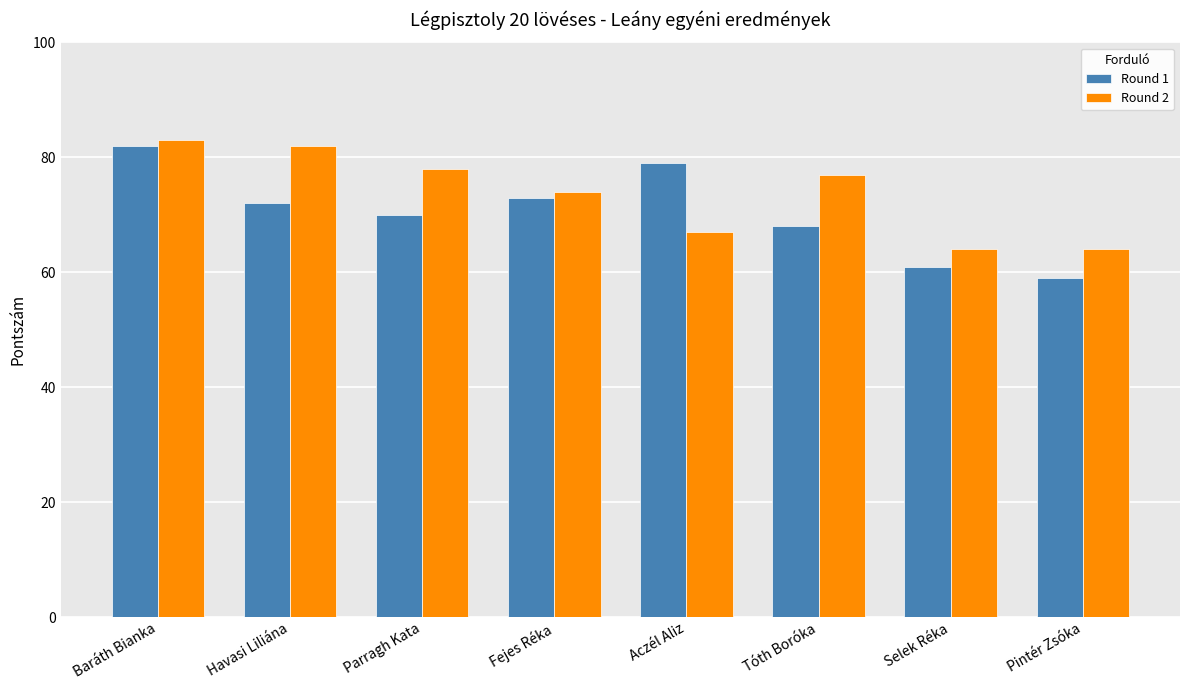

Which series changed the most between Havasi Liliána and Tóth Boróka?

Round 2